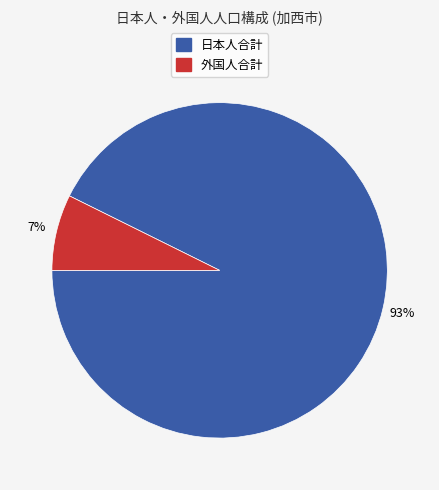

To the nearest percent, what is the average slice percentage?

50%